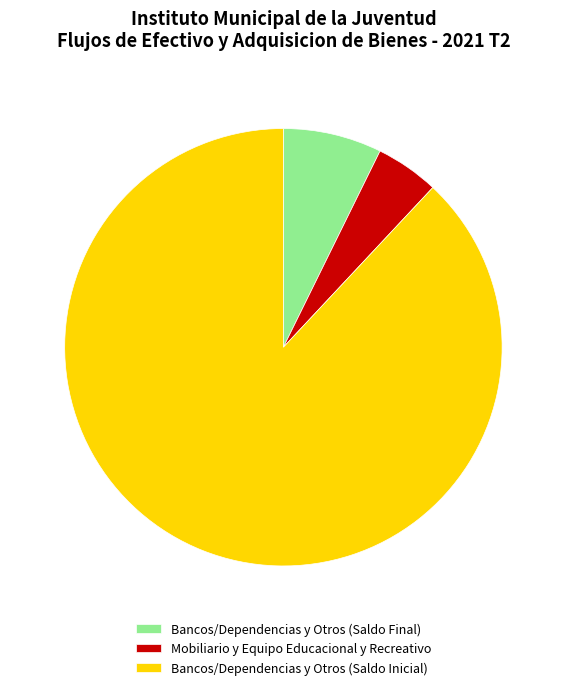

What is the ratio of the value at Mobiliario y Equipo Educacional y Recreativo to the value at Bancos/Dependencias y Otros (Saldo Final)?

0.6